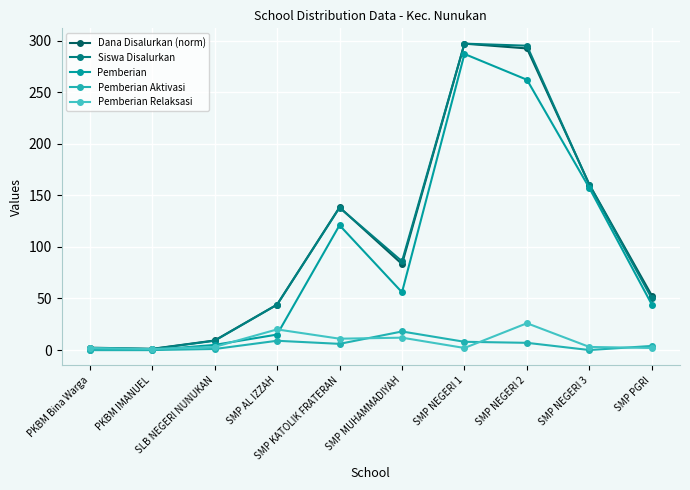

What is the difference between the highest and lowest values at SMP KATOLIK FRATERAN?

132.4